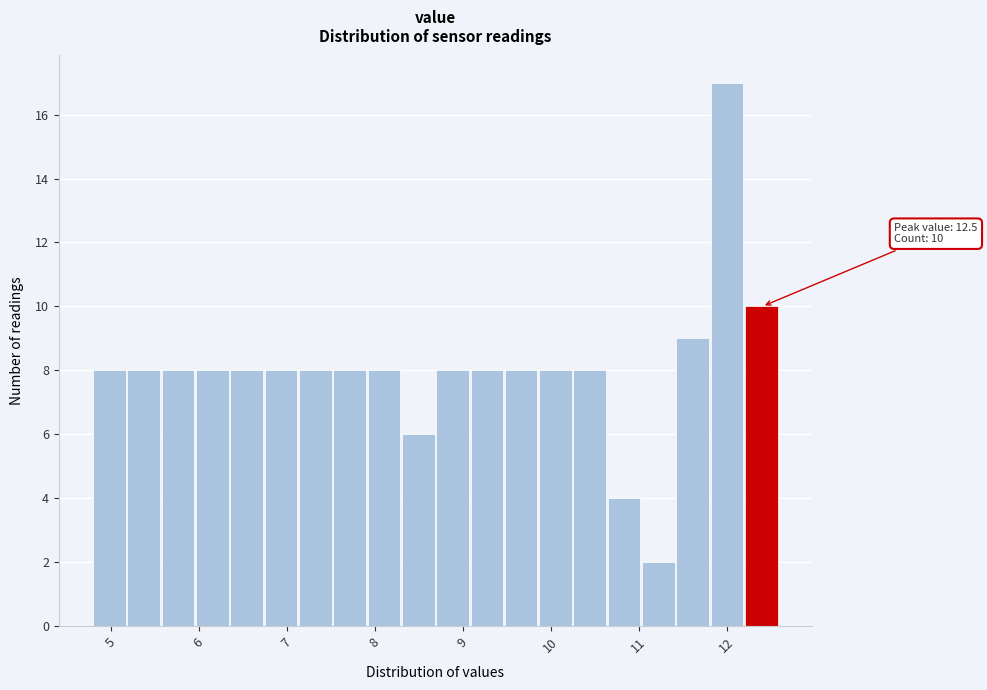

Around what value on the x-axis is the tallest bar? Give the approximate position of its centre, as read against the axis.

12.0